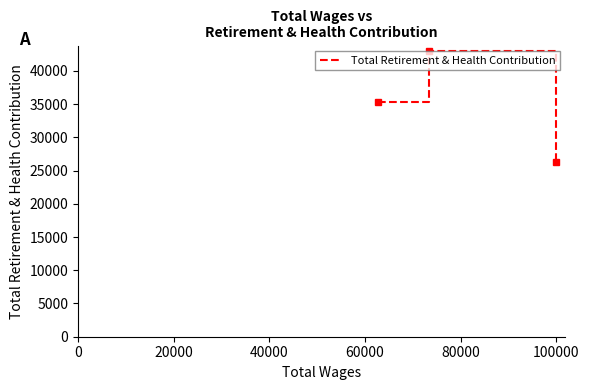

What is the greatest value displayed?

42990